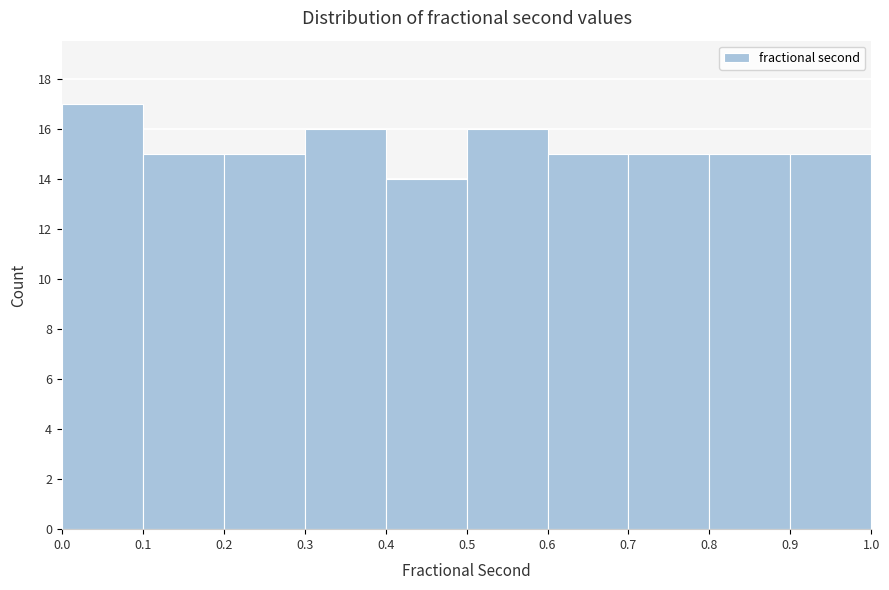

How tall is the bar that spans 0.3 to 0.4 on the x-axis? The values are not printed on the chart, so give them approximately, as read against the axis.

16